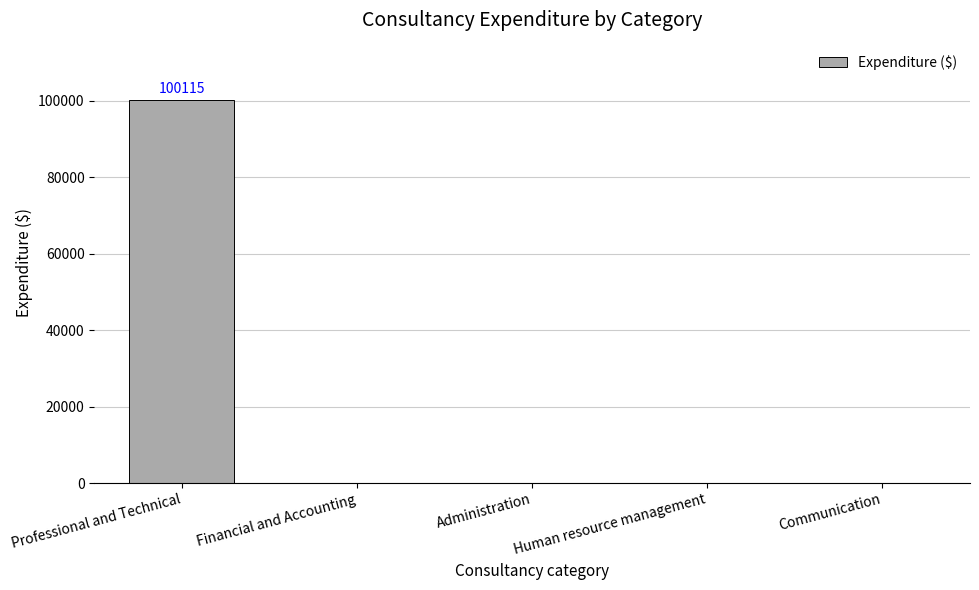

At which category does the chart reach its peak across all series?

Professional and Technical